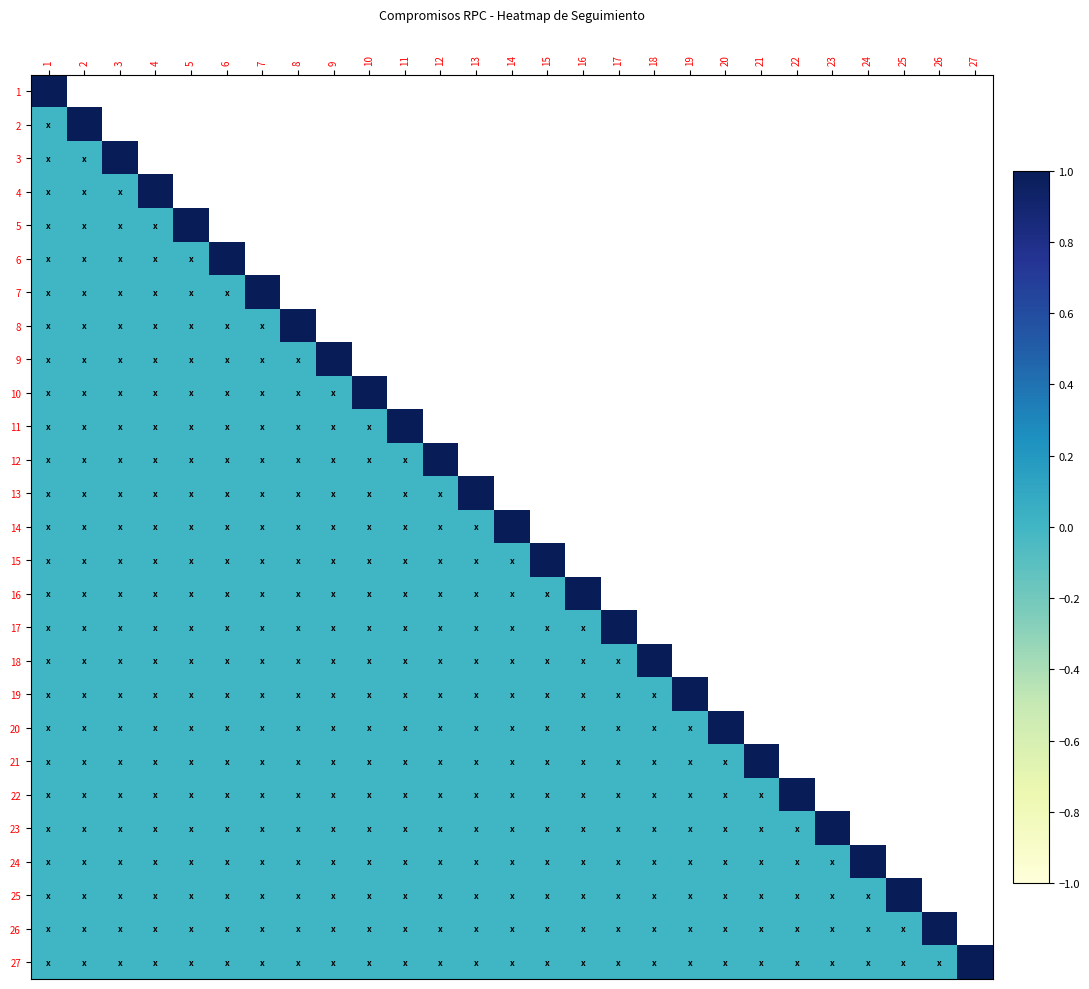

How many series are shown in this chart?

27